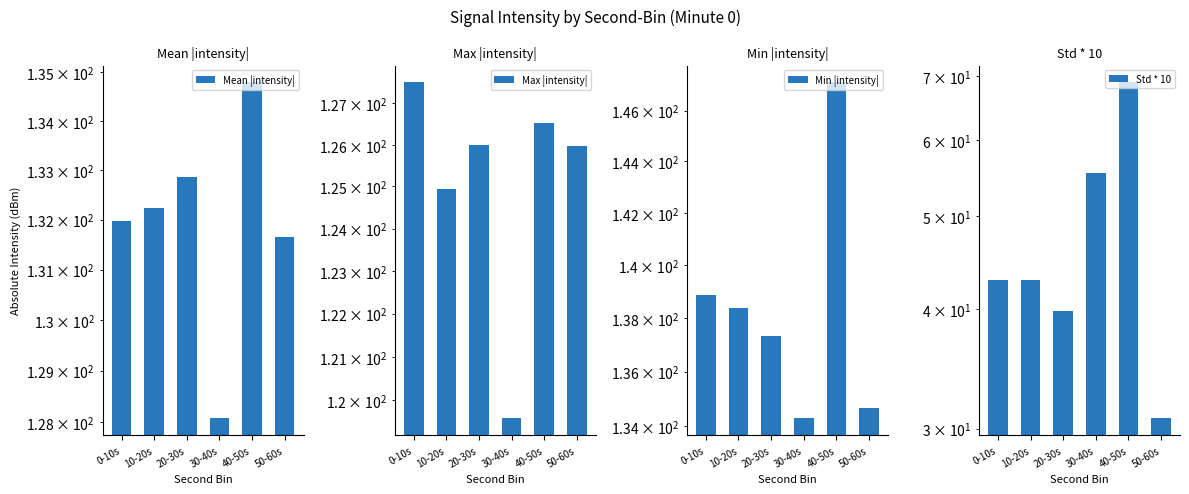

Reading left to right, extract all data points from this chart.

Mean |intensity|: 0-10s=132.0	10-20s=132.2	20-30s=132.9	30-40s=128.1	40-50s=134.8	50-60s=131.7
Max |intensity|: 0-10s=127.5	10-20s=124.9	20-30s=126.0	30-40s=119.6	40-50s=126.5	50-60s=126.0
Min |intensity|: 0-10s=138.9	10-20s=138.4	20-30s=137.3	30-40s=134.3	40-50s=147.1	50-60s=134.7
Std * 10: 0-10s=42.9	10-20s=42.9	20-30s=39.8	30-40s=55.5	40-50s=69.0	50-60s=30.8